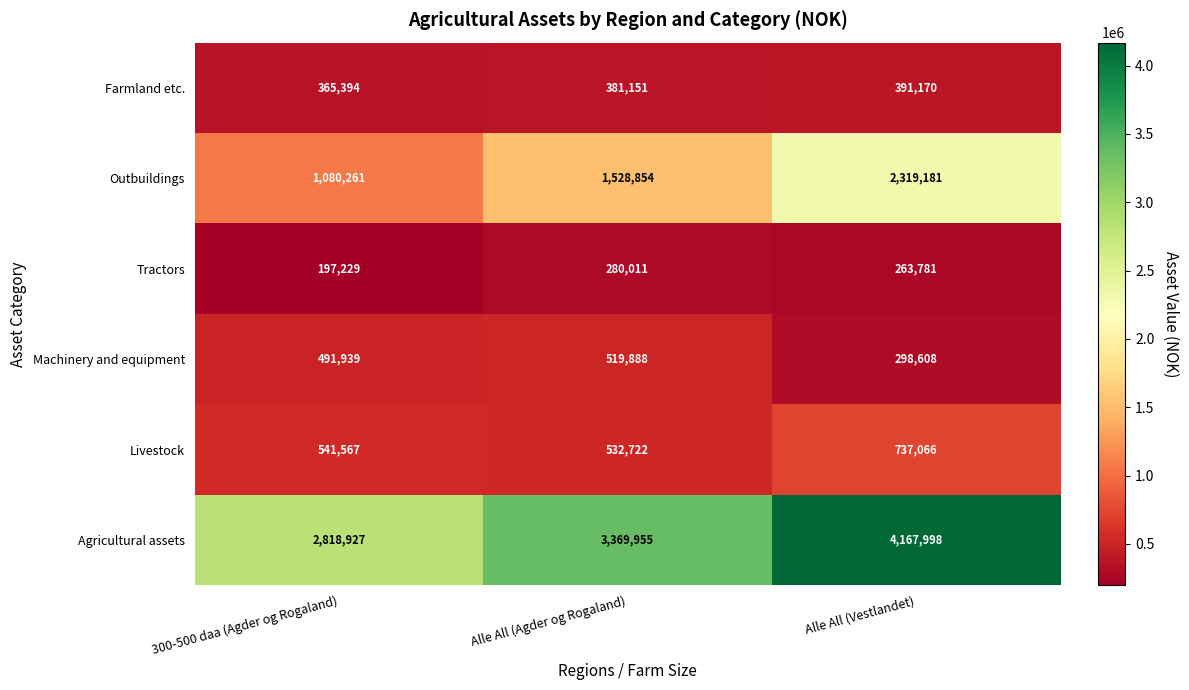

Which series changed the most between 300-500 daa (Agder og Rogaland) and Alle All (Vestlandet)?

Agricultural assets